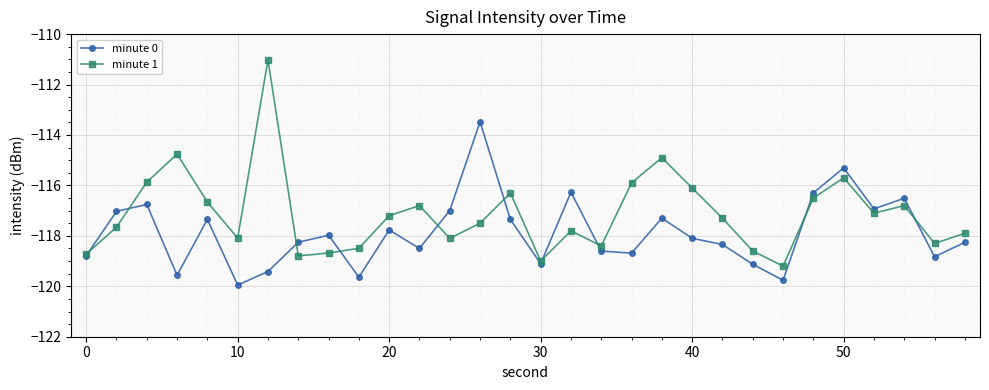

After their last crossing, which series has the higher values: minute 0 or minute 1?

minute 1